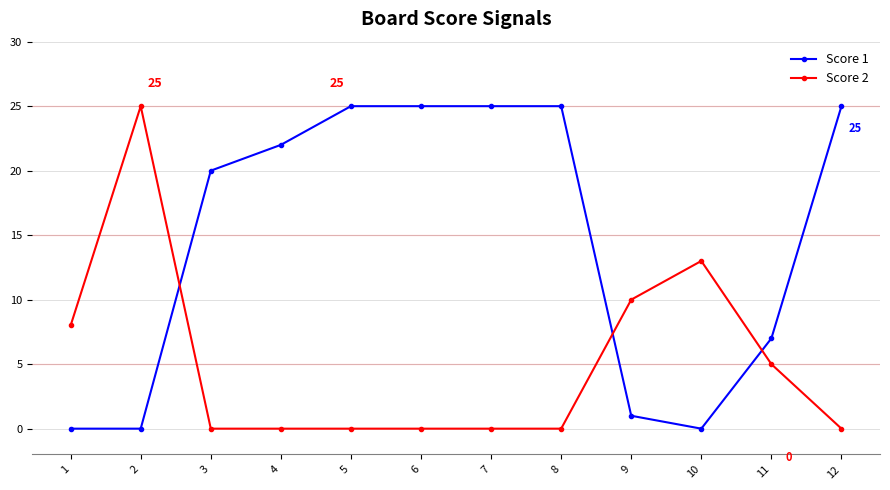

Where do Score 1 and Score 2 first cross each other?

2 and 3